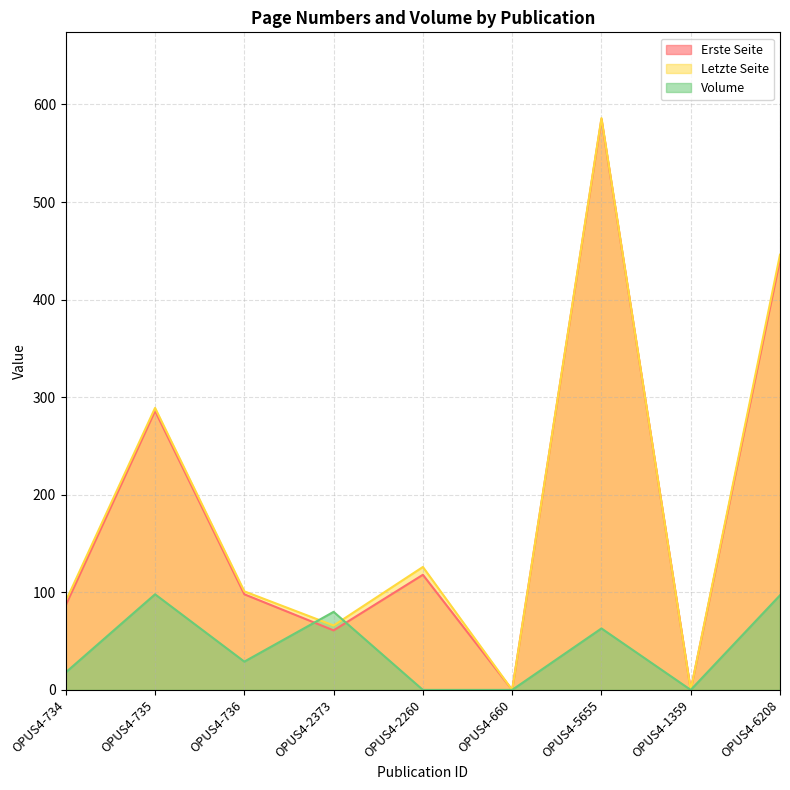

In Erste Seite, how many points are higher than both neighbors (excluding endpoints)?

3